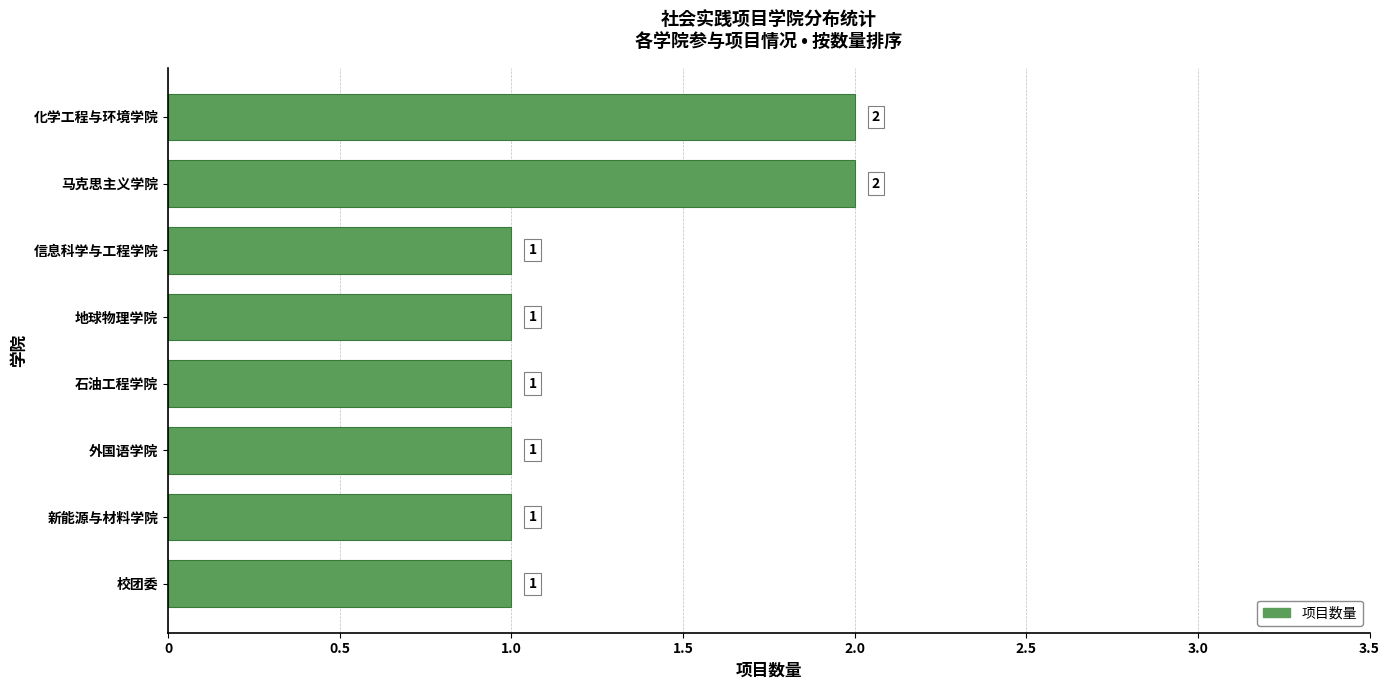

How many data points are above 1?

2